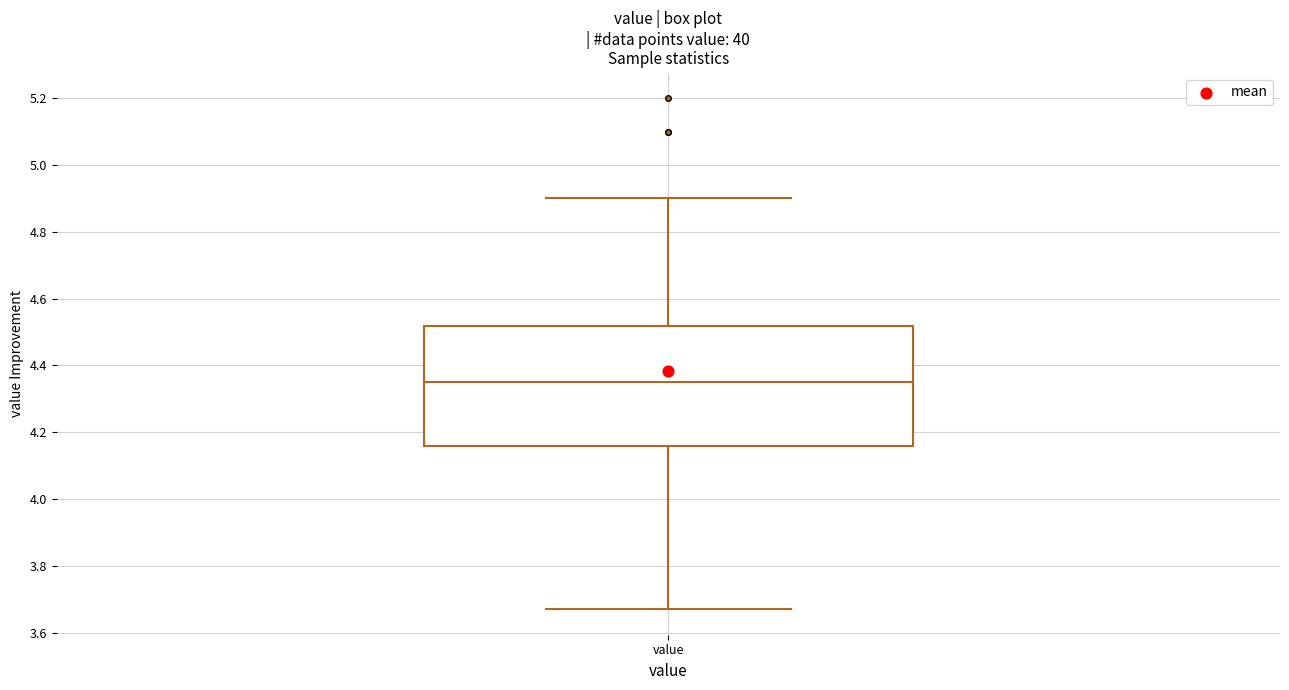

Read this box plot against the y-axis: the position of the median line, the range covered by the box, and the ends of both whiskers. The values are not printed on the chart, so give them approximately, as read against the axis.

median 4.36, box 4.16 to 4.52, whiskers 3.68 to 4.90